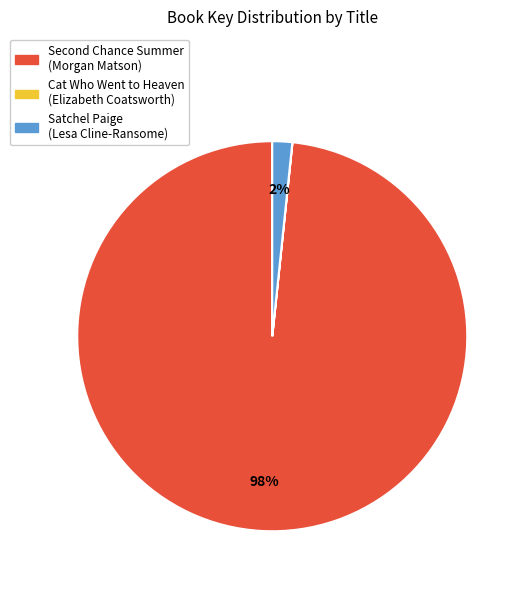

Which category accounts for the majority?

Second Chance Summer (Morgan Matson)